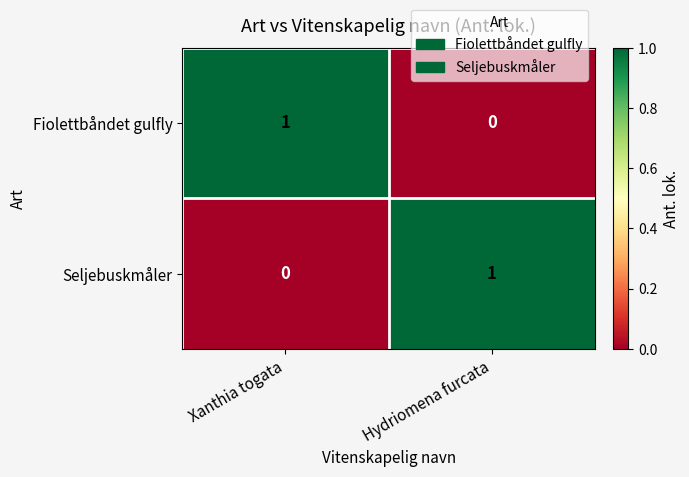

What is the greatest value displayed?

1